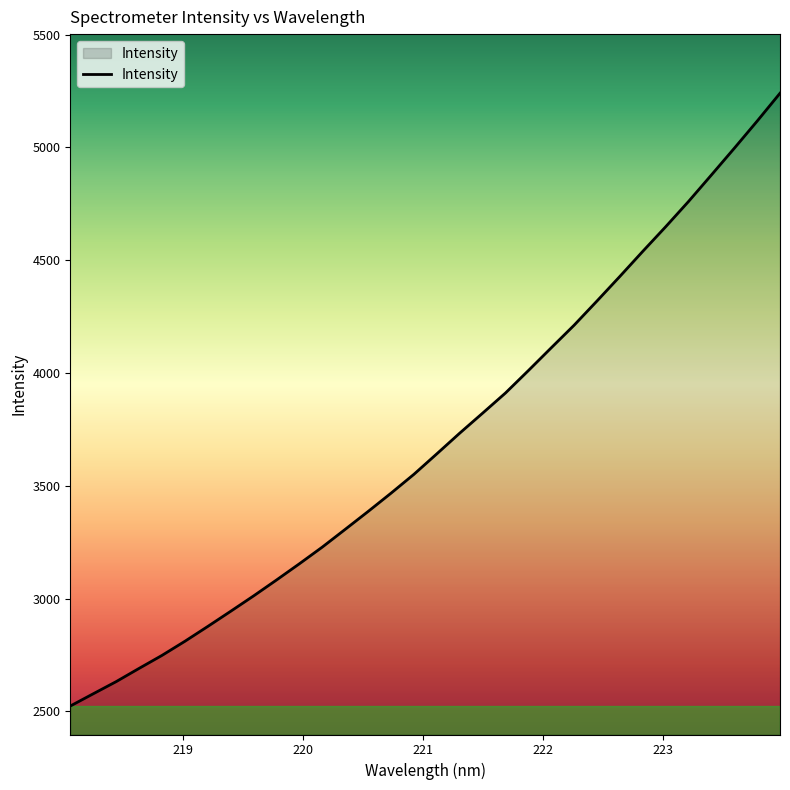

What is the average value?

3698.8